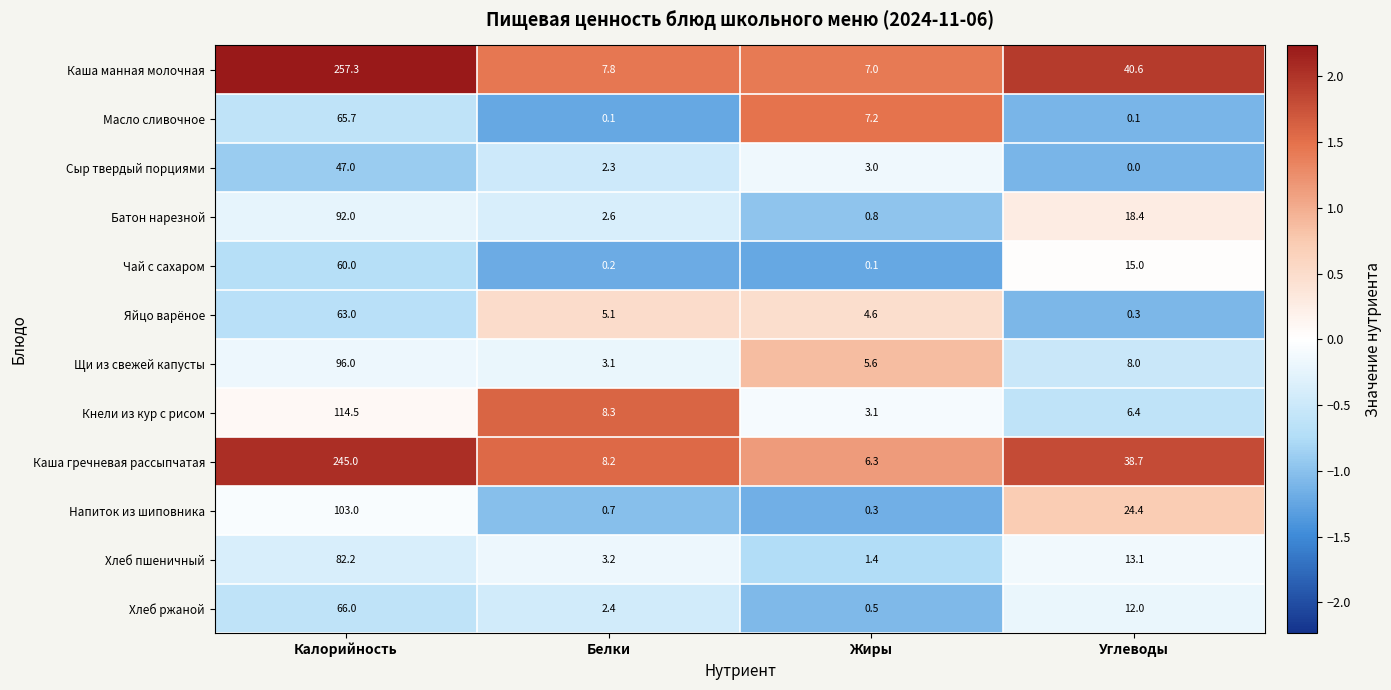

The value of Каша манная молочная at Калорийность is 257.3. True or false?

True